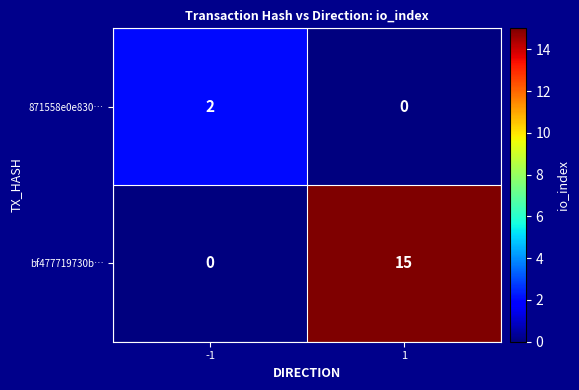

How many distinct data groups are displayed?

2